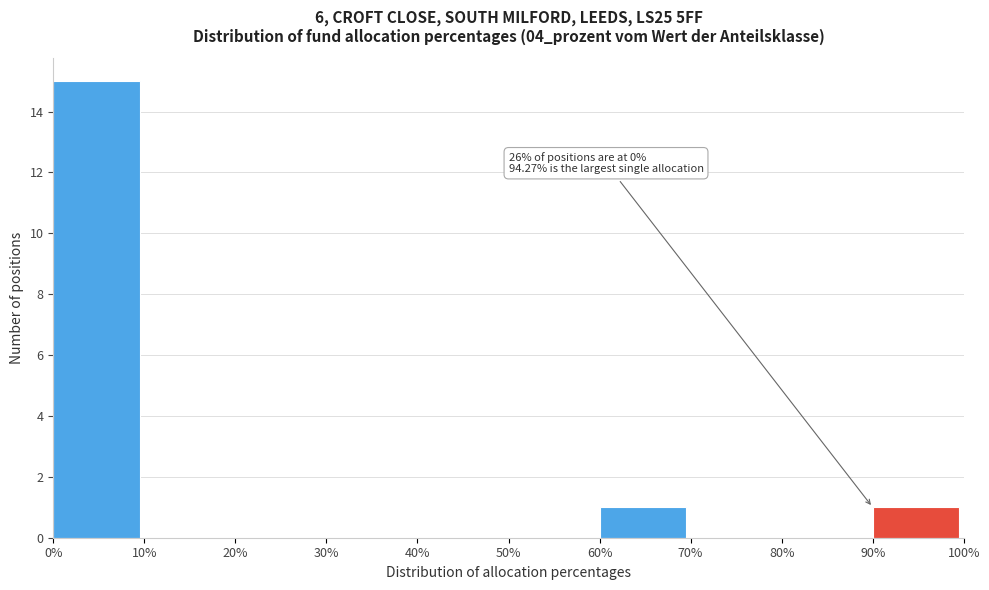

Over which range of the x-axis is the bar tallest?

0% to 10%